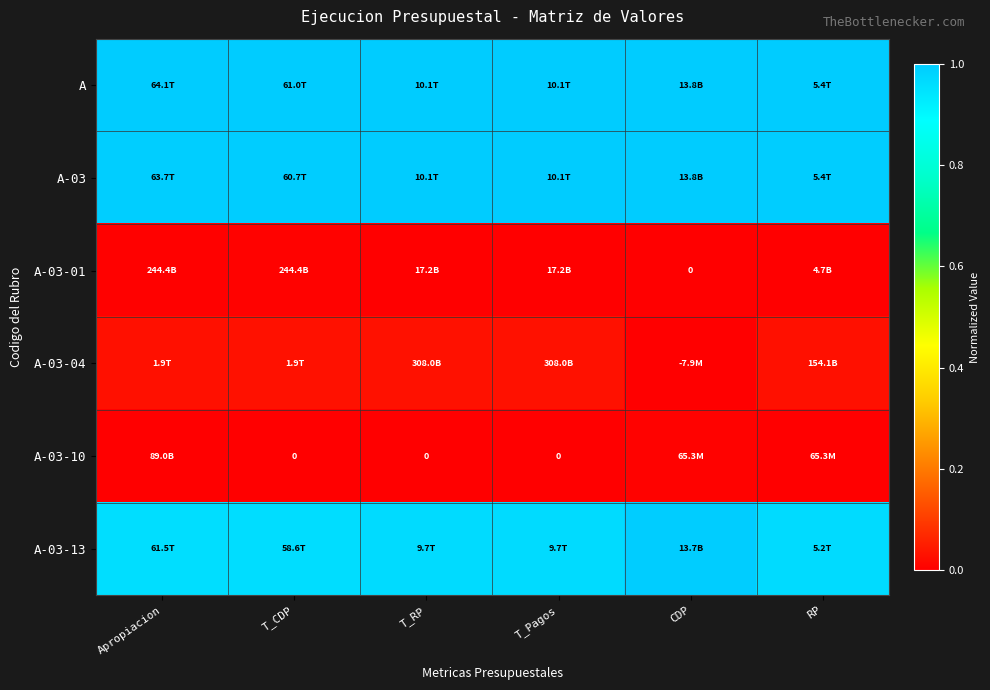

What is the difference between the highest and lowest values at T_Pagos?

1.0